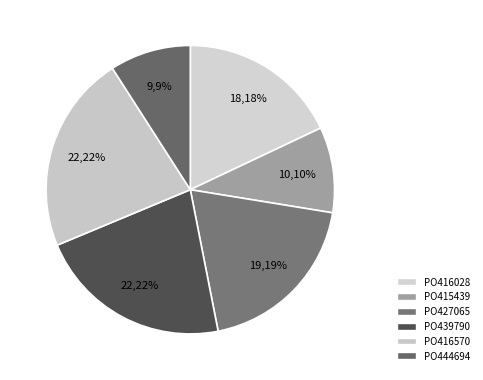

The PO415439 slice represents 17% of the pie. True or false?

False